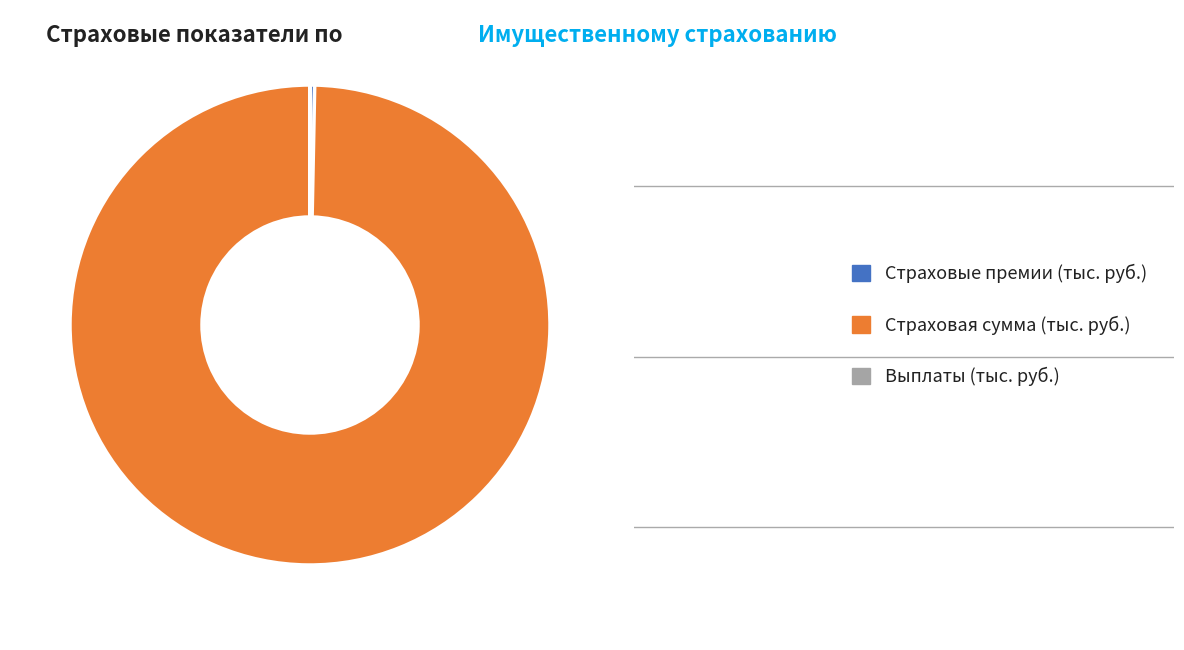

Is there any slice that represents more than half of the pie?

Yes